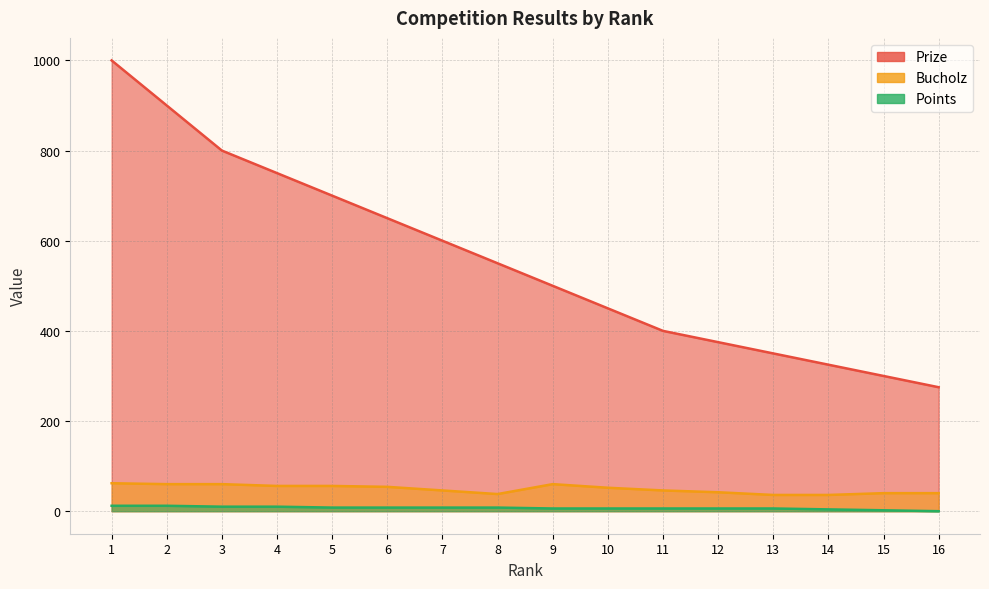

Where is Bucholz nearest to the value 49?

7